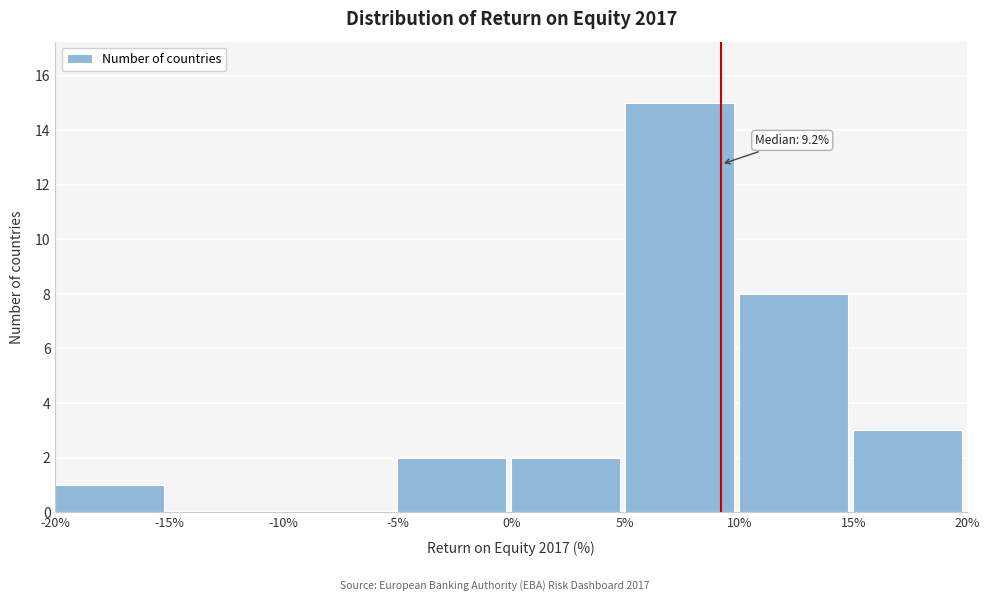

Over which range of the x-axis is the bar tallest?

5% to 10%